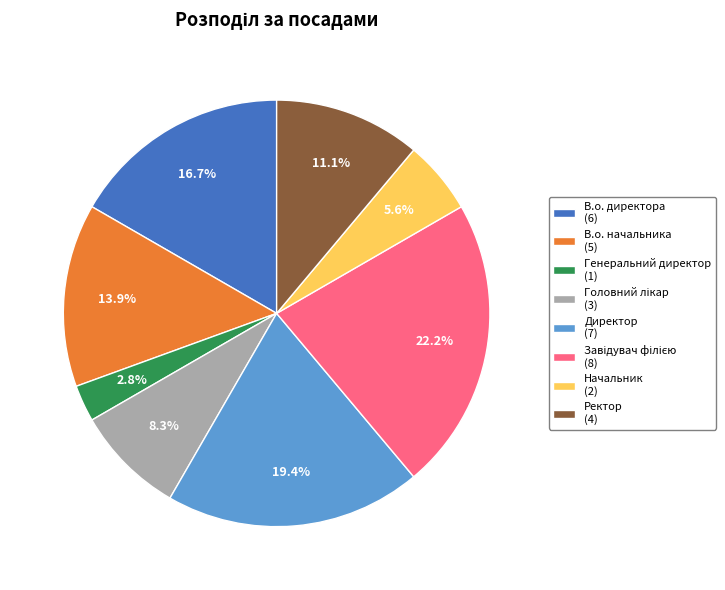

Do В.о. директора (6) and Генеральний директор (1) together represent more than half of the pie?

No